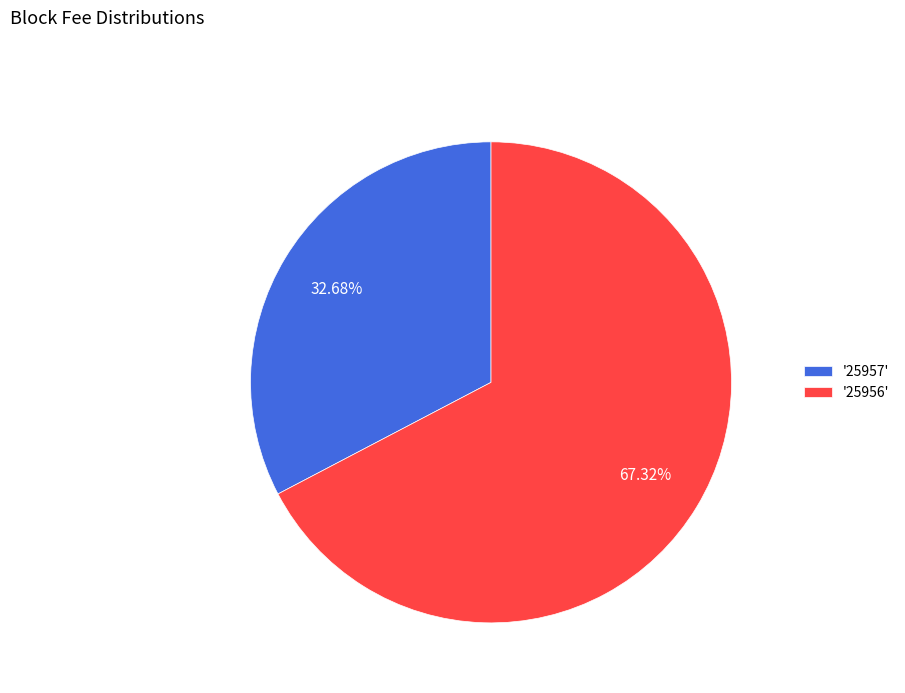

Between '25956' and '25957', which is larger?

'25956'